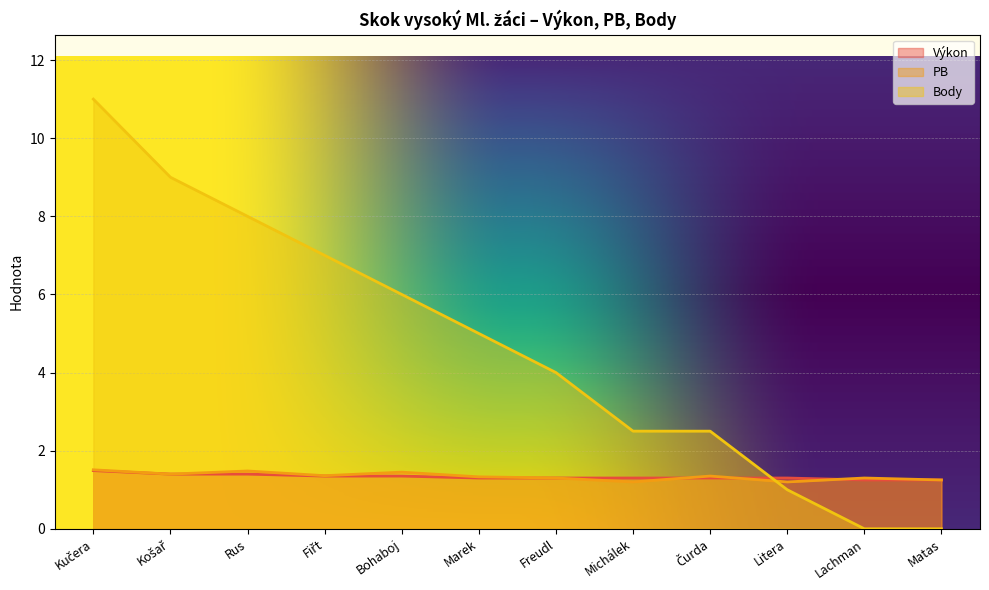

What is the difference between the highest and lowest values at Matas?

1.2